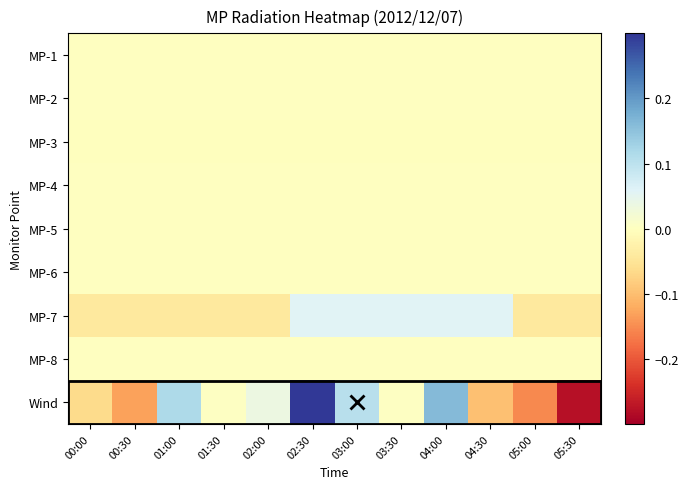

How many series are shown in this chart?

9